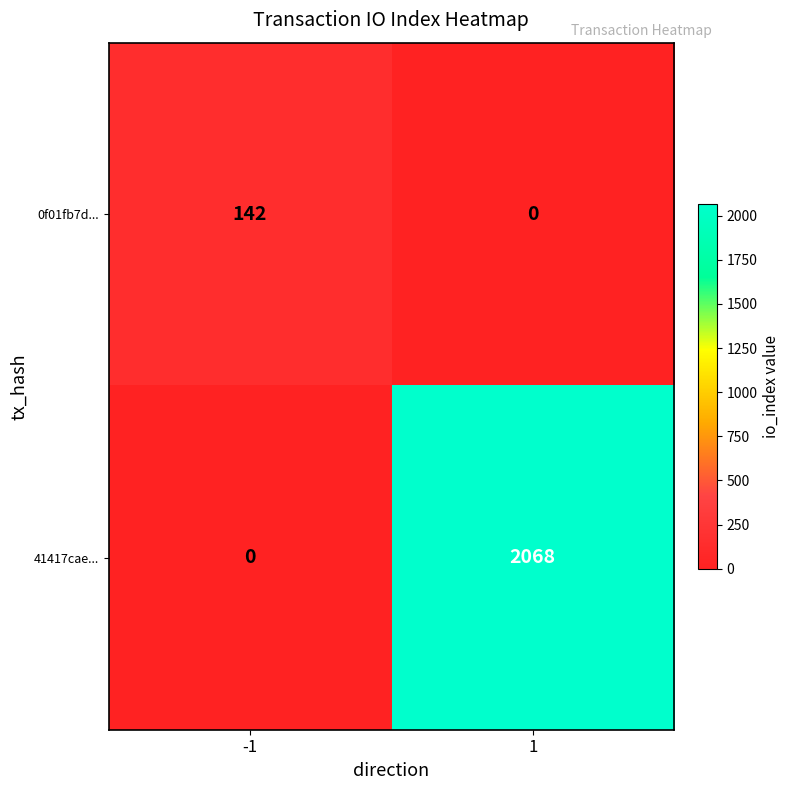

Reading left to right, what are all the values shown in this chart?

0f01fb7d...: -1=142	1=0
41417cae...: -1=0	1=2068